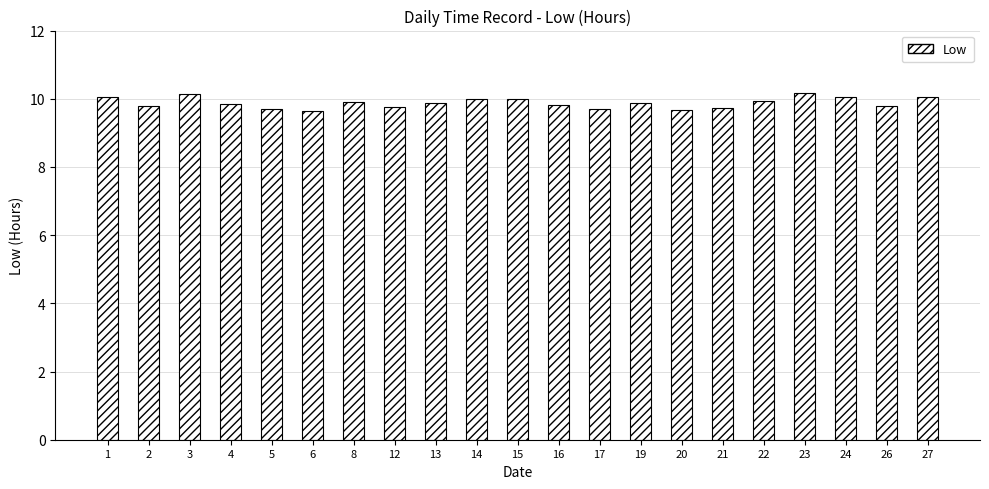

Which has a higher value, 5 or 13?

13